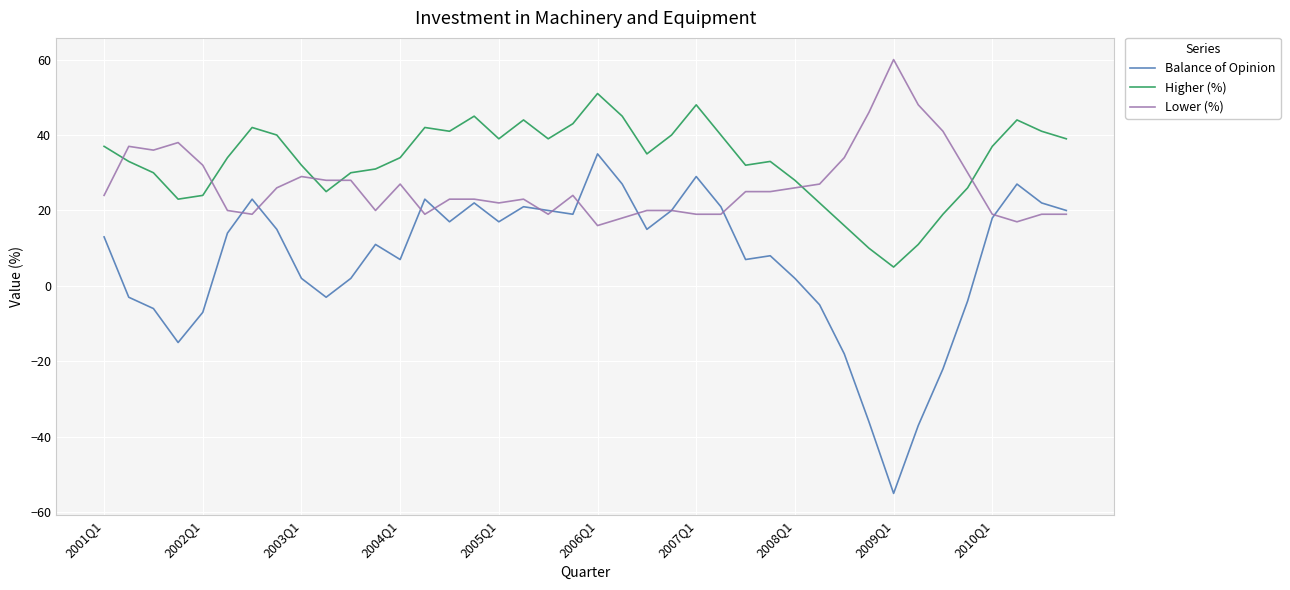

Which series has the widest spread of values?

Balance of Opinion